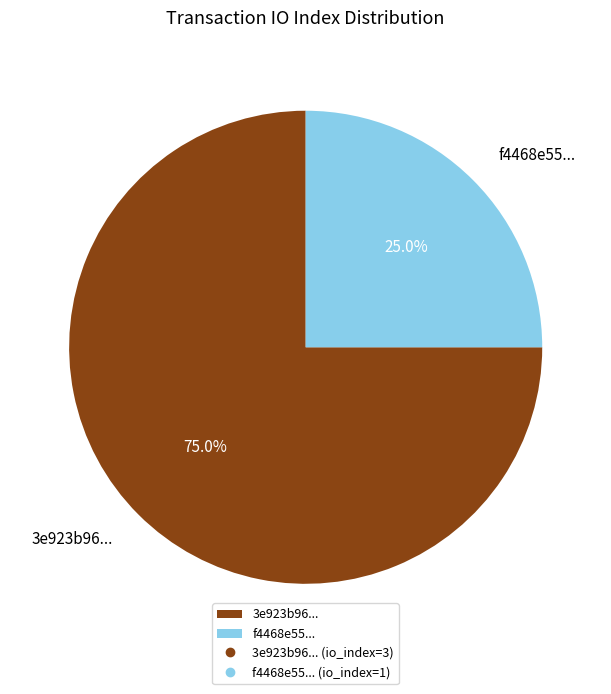

Which category has the biggest portion of the pie?

3e923b96...